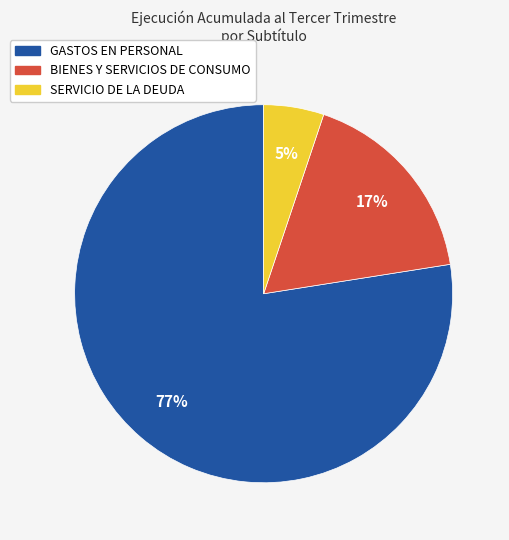

Count the number of slices in the pie.

3